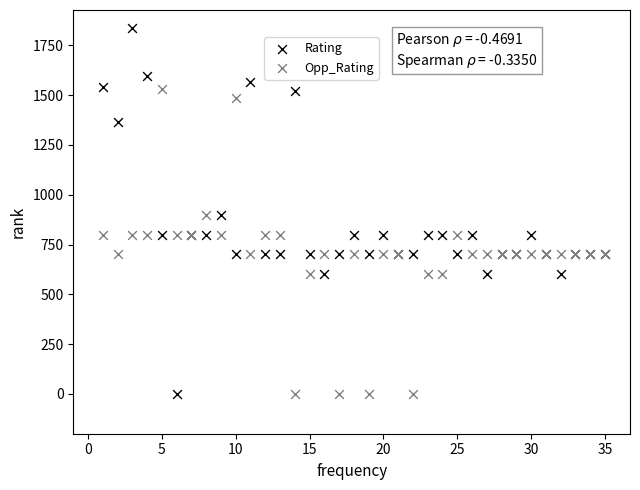

What is the X range (max minus min) for the scatter plot?

34